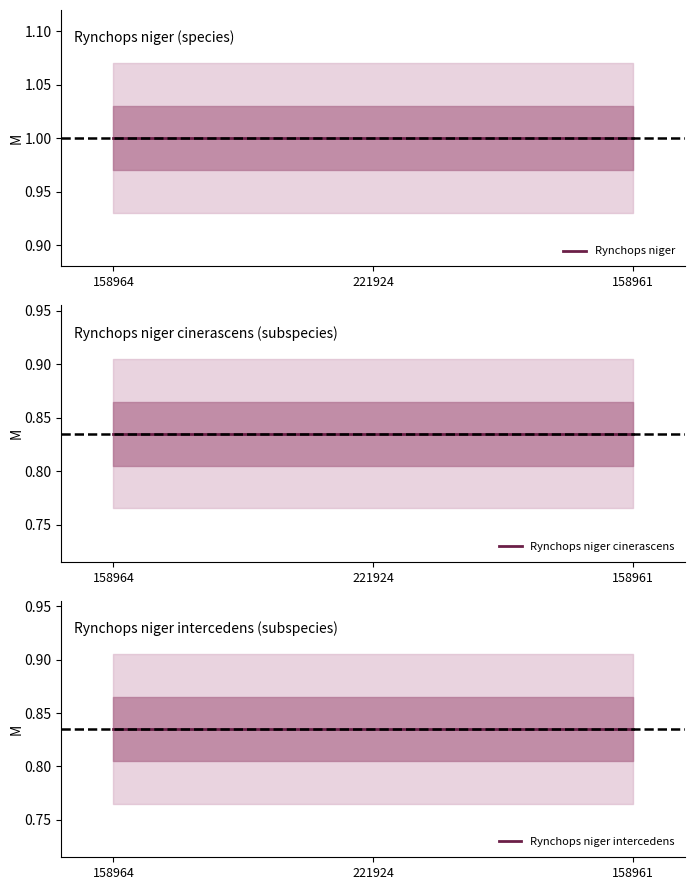

Which series has the largest total across all categories?

Rynchops niger